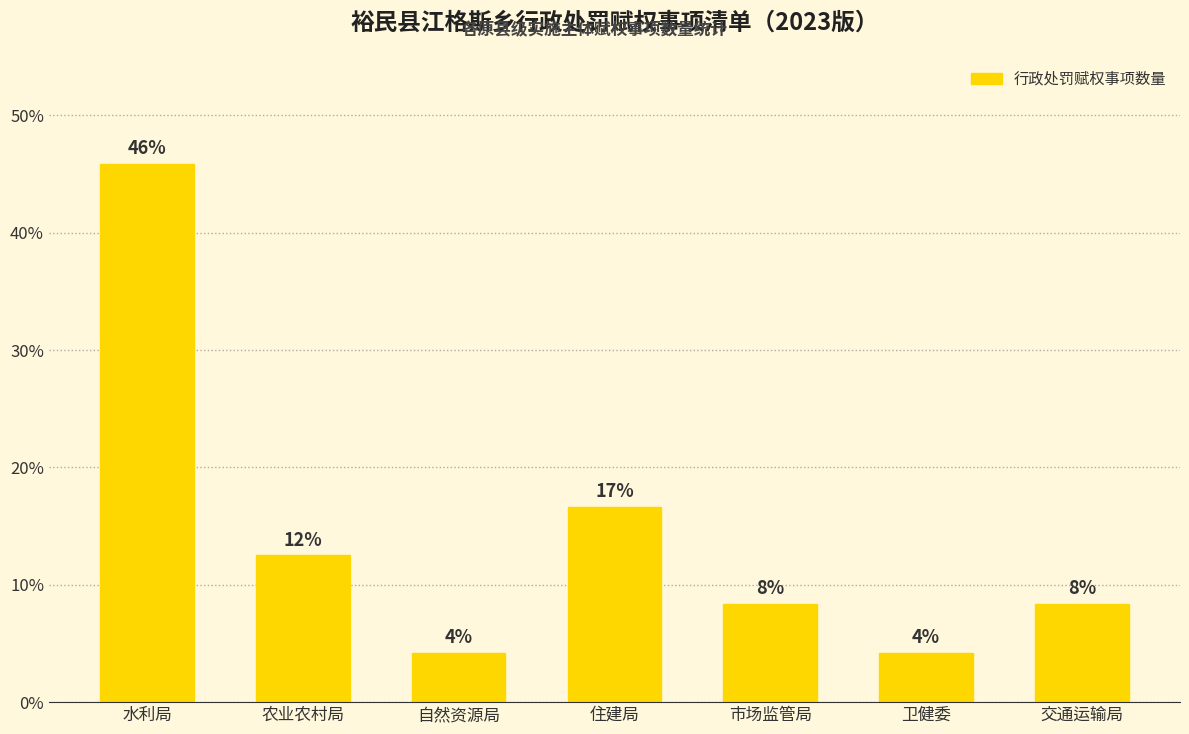

What is the maximum value shown in the chart?

45.8